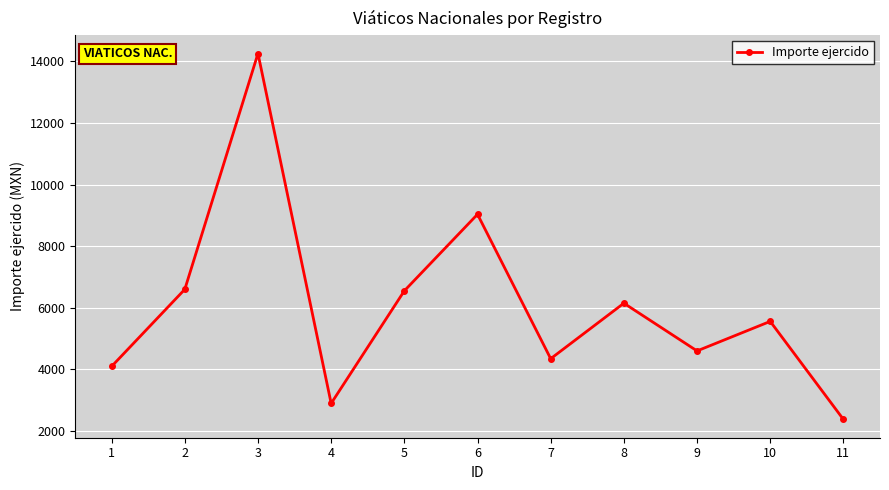

What is the difference between the values at 5 and 11?

4171.5